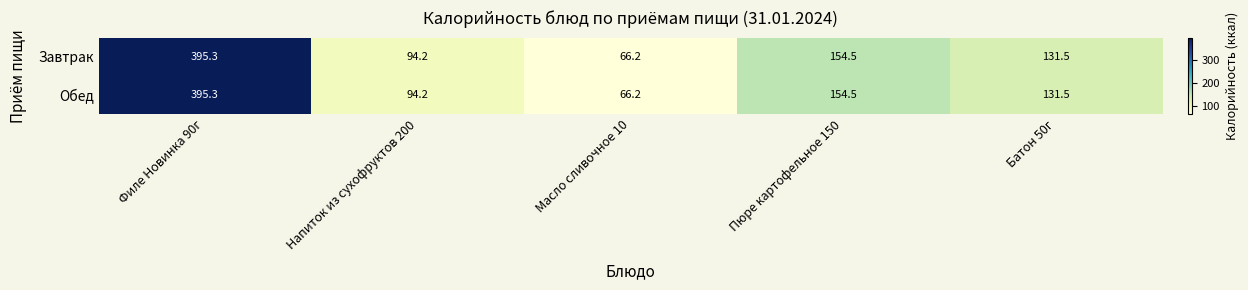

Reading right to left, list all the values displayed in this chart.

Завтрак: 131.5	154.5	66.2	94.2	395.3
Обед: 131.5	154.5	66.2	94.2	395.3